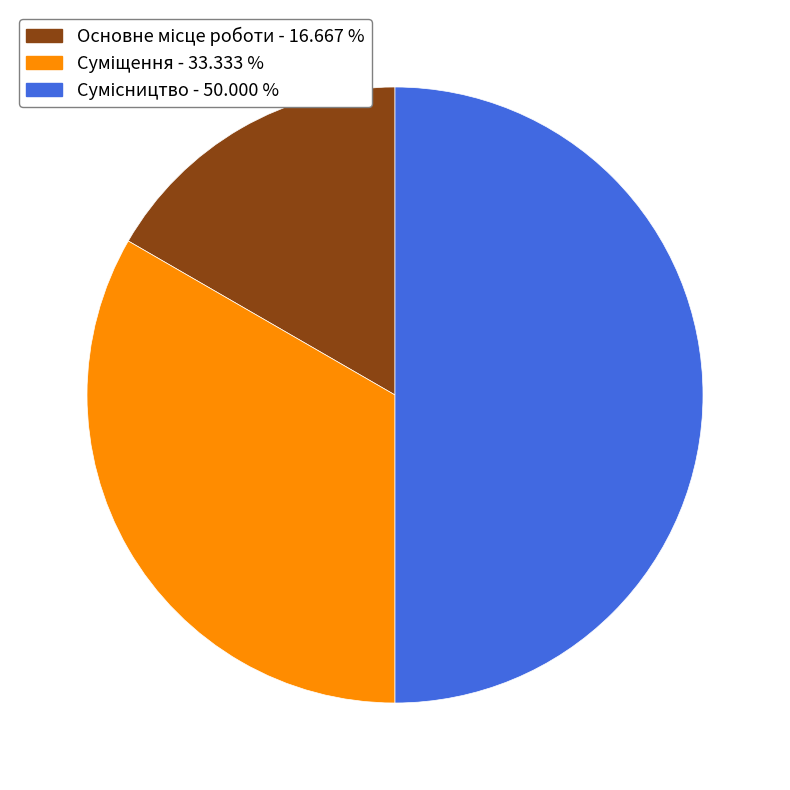

How many segments does this pie chart have?

3